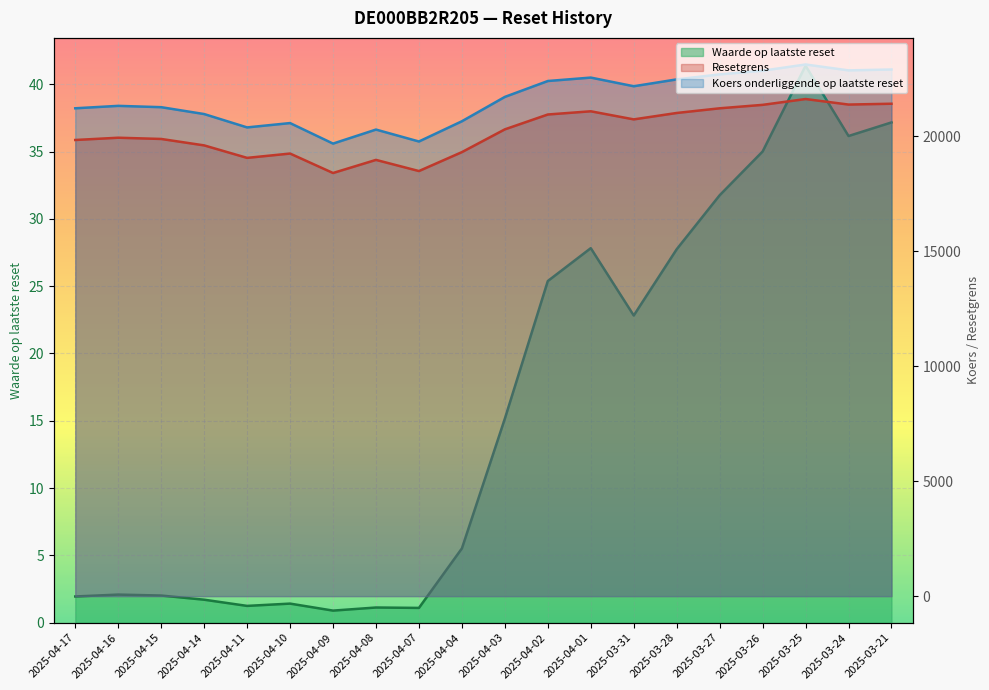

At which label does Waarde op laatste reset reach its minimum?

2025-04-09